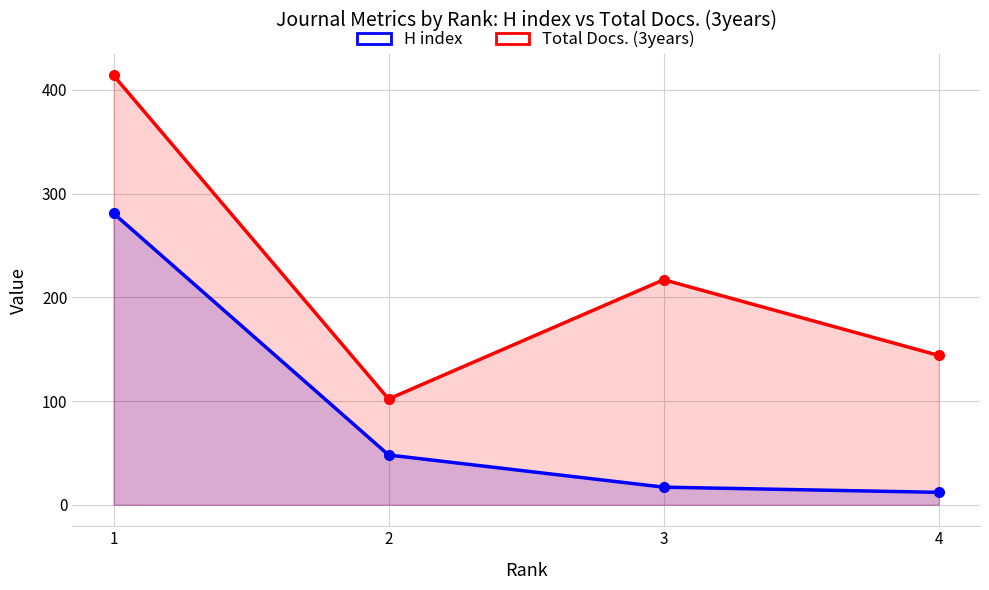

Reading left to right, extract all data points from this chart.

H index: 1=281	2=48	3=17	4=12
Total Docs. (3years): 1=414	2=102	3=217	4=144